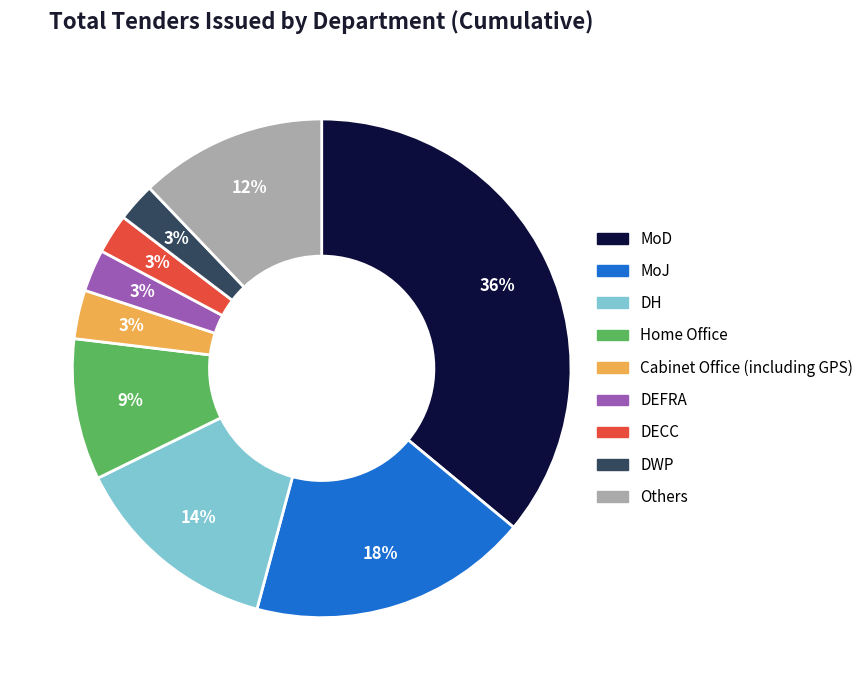

To the nearest percent, what is the difference between the largest and smallest slice percentages?

33%